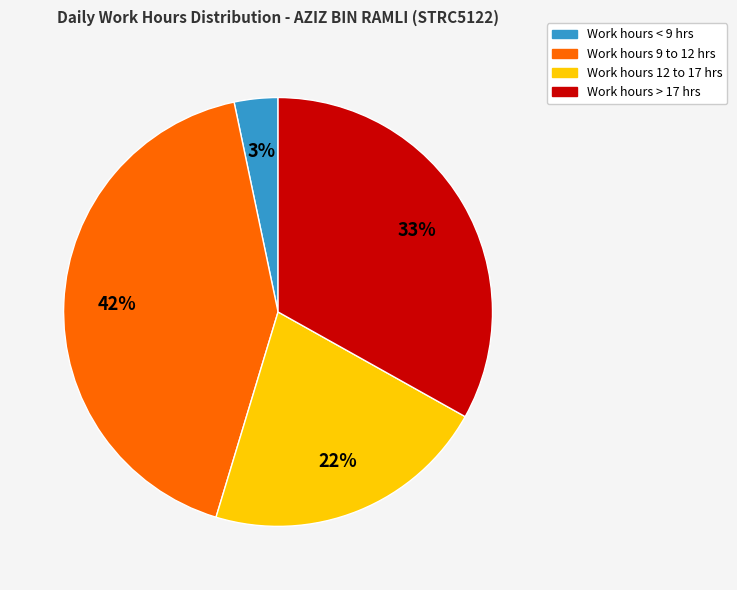

To the nearest percent, what is the average slice percentage?

25%